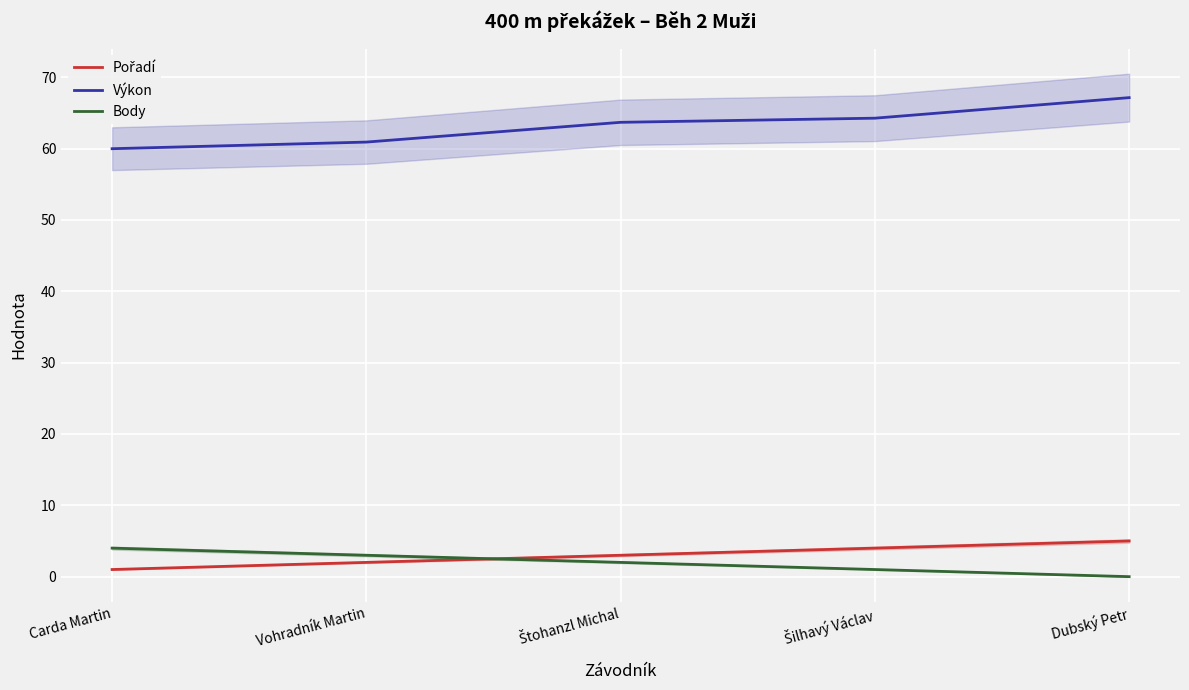

Is it true that Výkon equals 25.4 at Carda Martin?

False